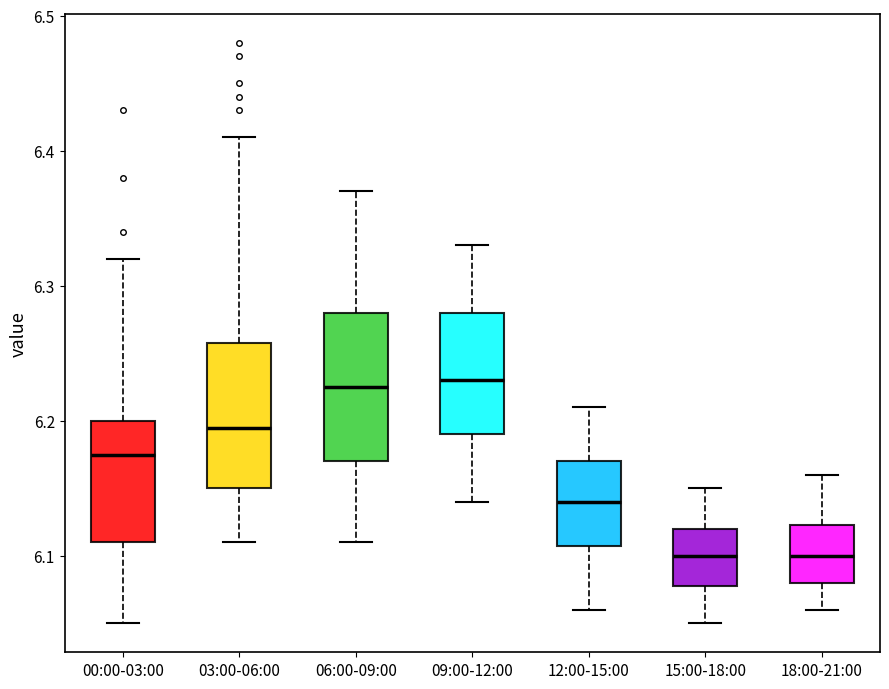

Where is the upper edge of the box for 15:00-18:00 on the y-axis? The values are not printed on the chart, so give them approximately, as read against the axis.

6.12